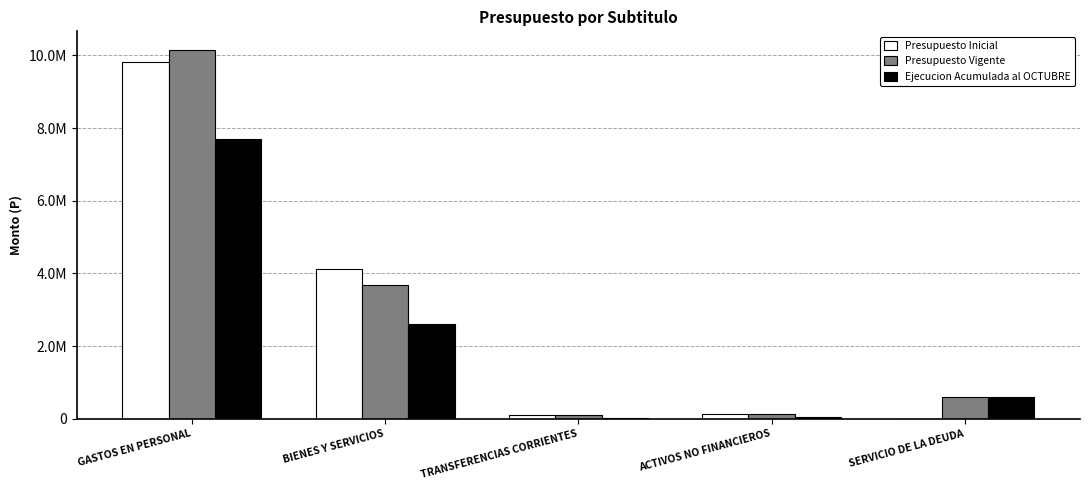

What is the lowest value of the Presupuesto Vigente series?

97182